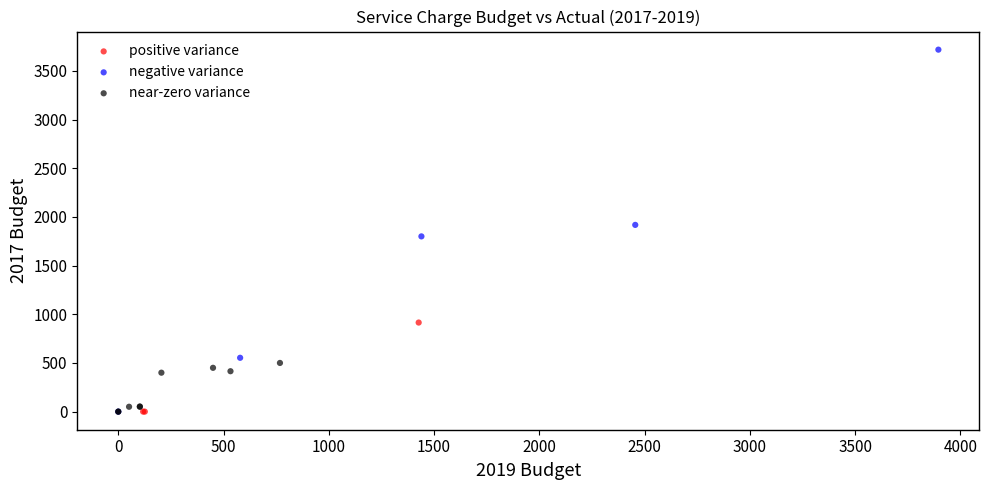

Which series reaches the maximum Y coordinate?

negative variance